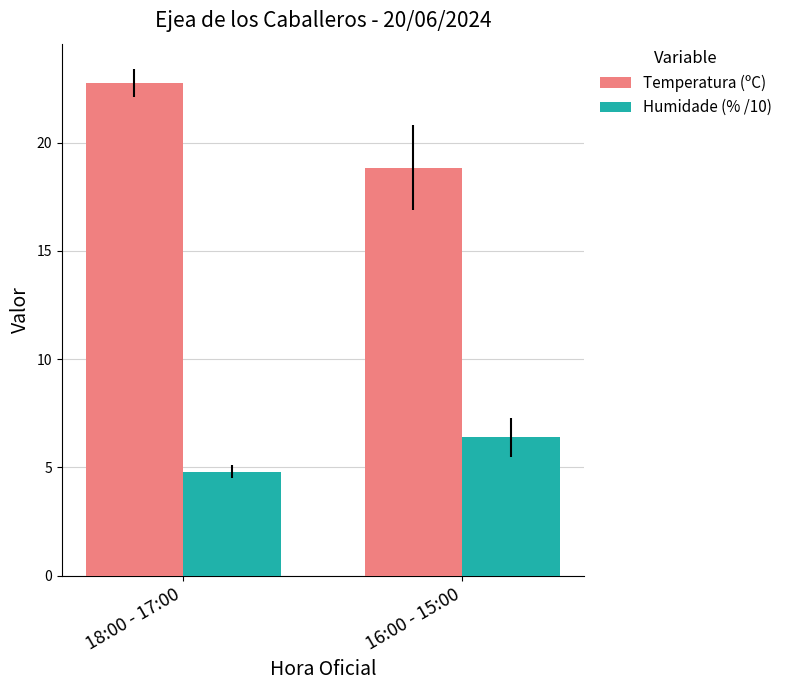

What is the sum of the Humidade (% /10) values at 18:00 - 17:00 and 16:00 - 15:00?

11.2